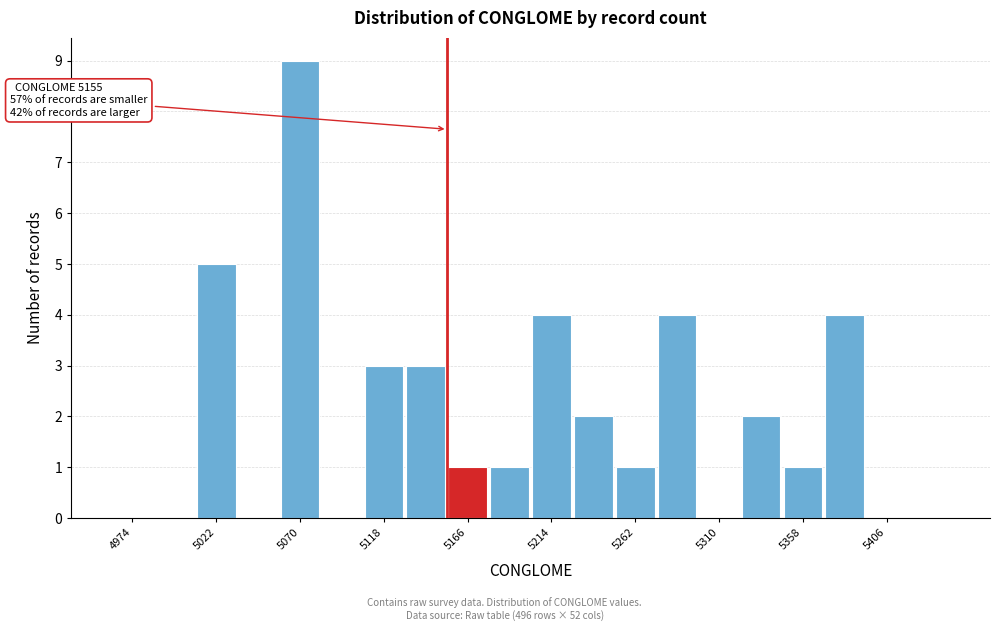

Over which range of the x-axis is the bar tallest?

5060 to 5085